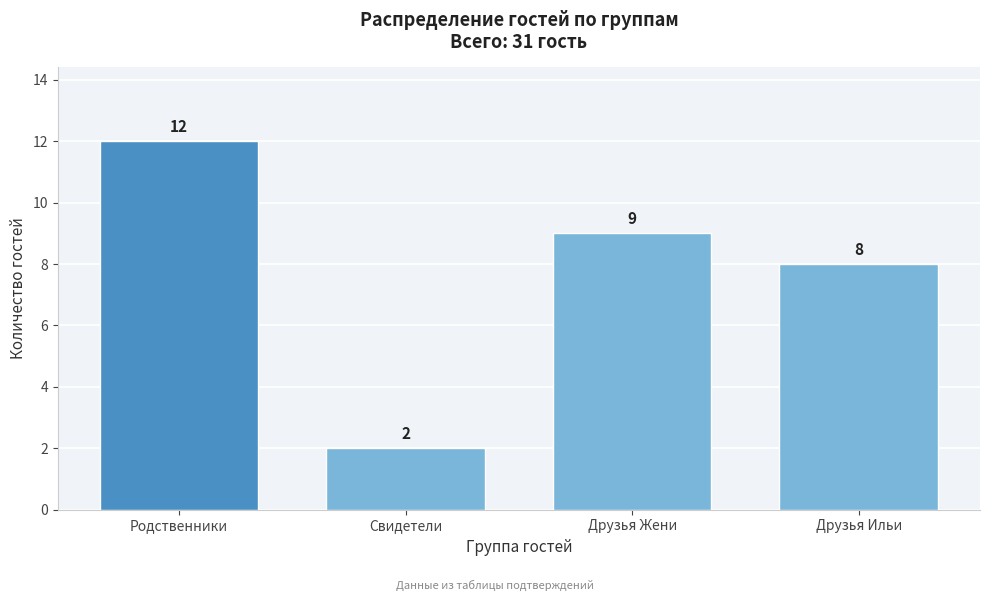

Reading left to right, extract all data points from this chart.

Родственники=12	Свидетели=2	Друзья Жени=9	Друзья Ильи=8